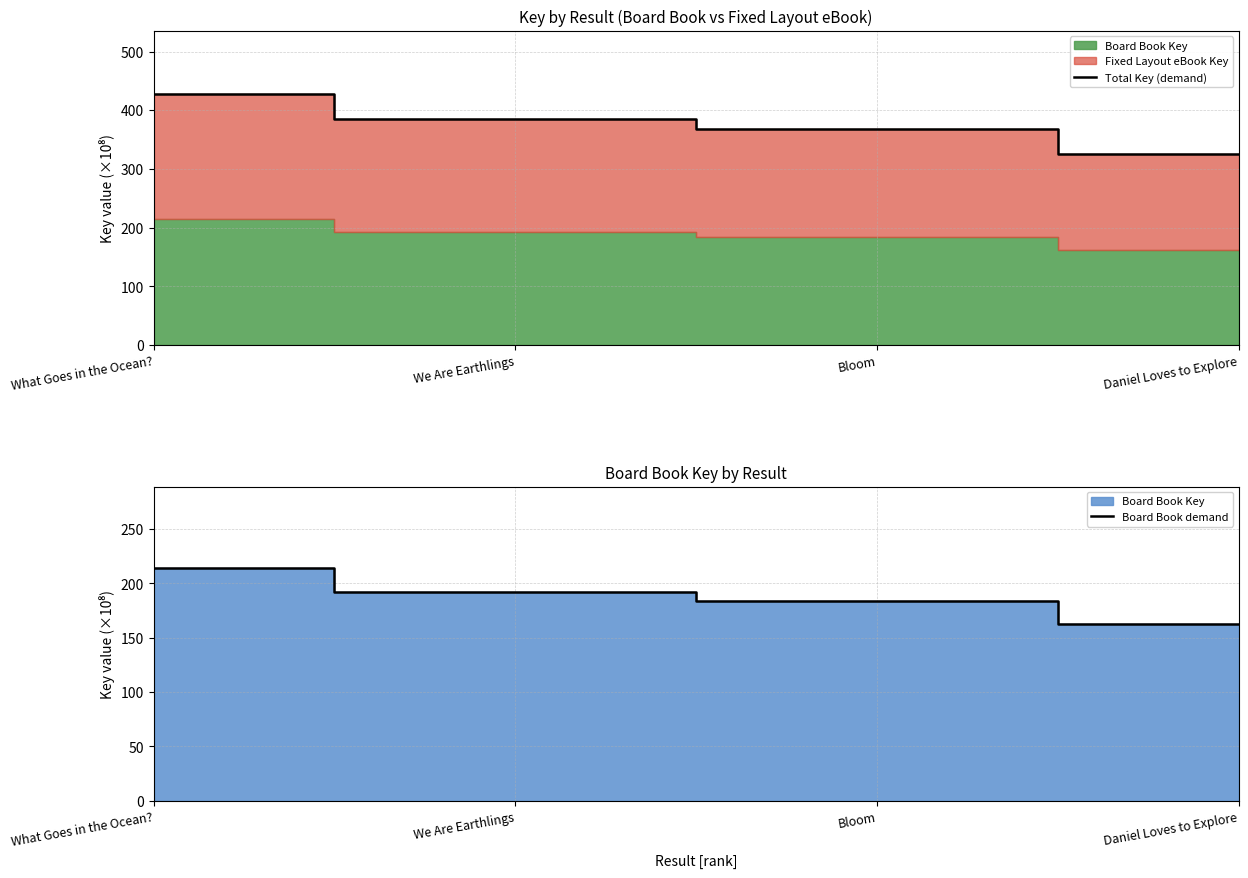

Reading left to right, what are all the values shown in this chart?

Total Key (demand): What Goes in the Ocean?=428.2	We Are Earthlings=384.8	Bloom=368.0	Daniel Loves to Explore=324.8
Board Book demand: What Goes in the Ocean?=214.1	We Are Earthlings=192.4	Bloom=184.0	Daniel Loves to Explore=162.4